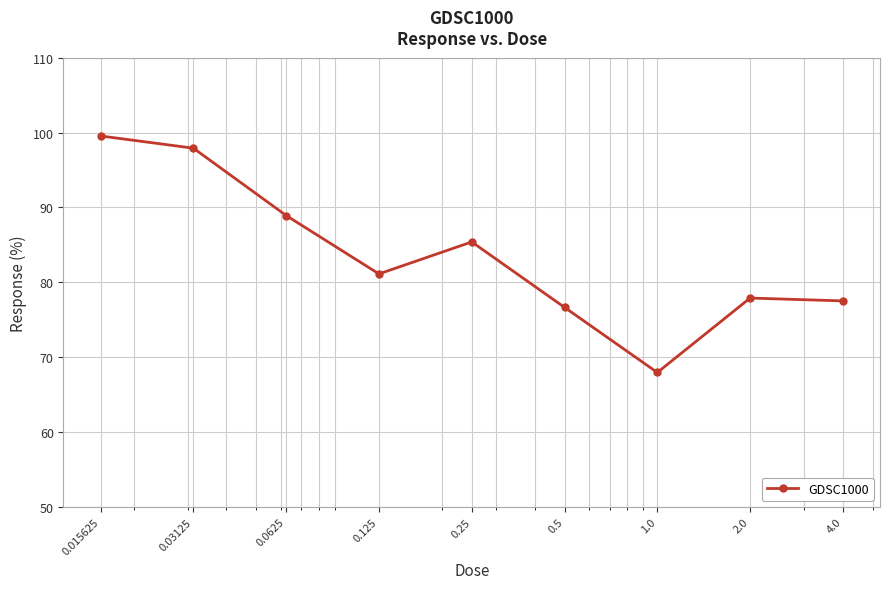

How many interior local valleys (lower than both neighbors) does the data have?

2